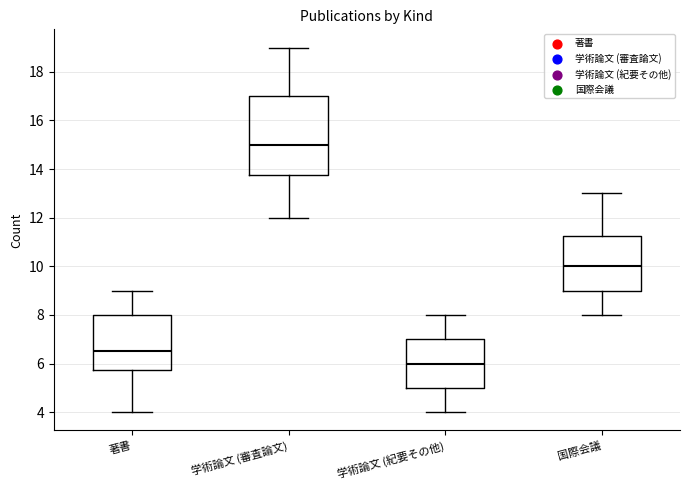

Which box's median line is the lowest?

学術論文 (紀要その他)